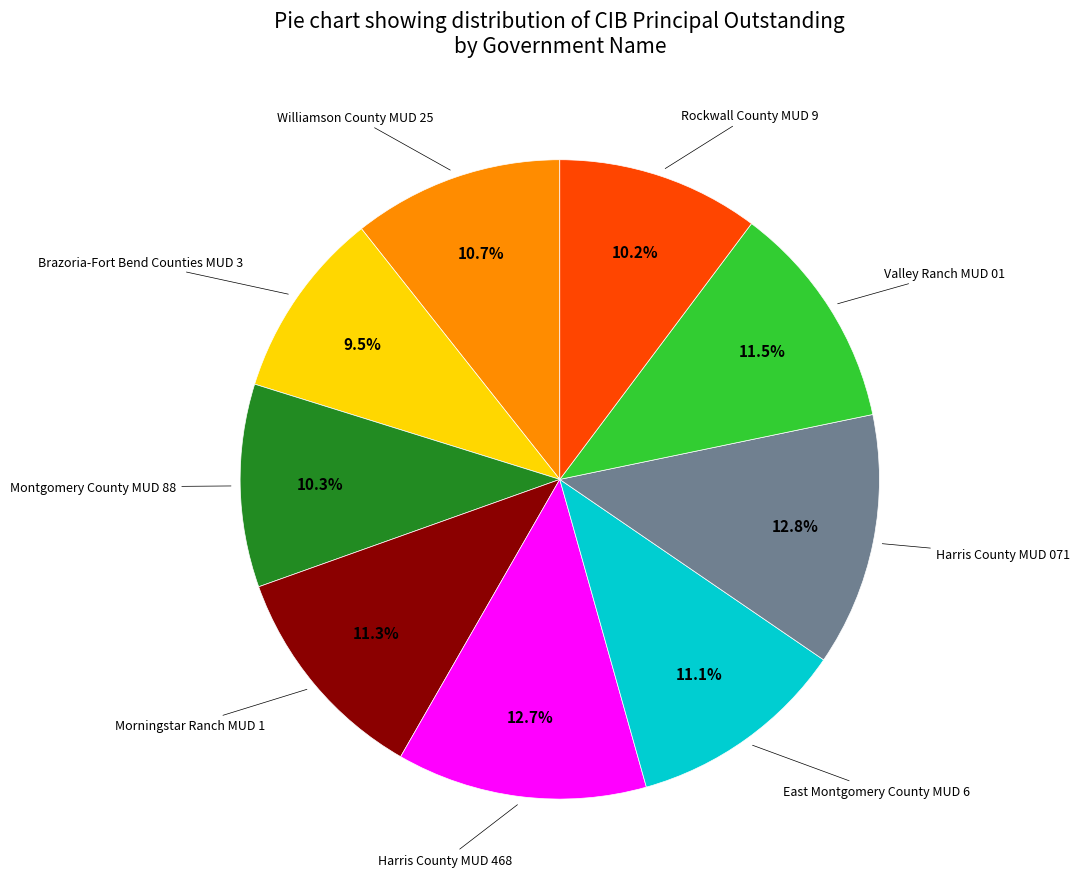

Is there any slice that represents more than half of the pie?

No